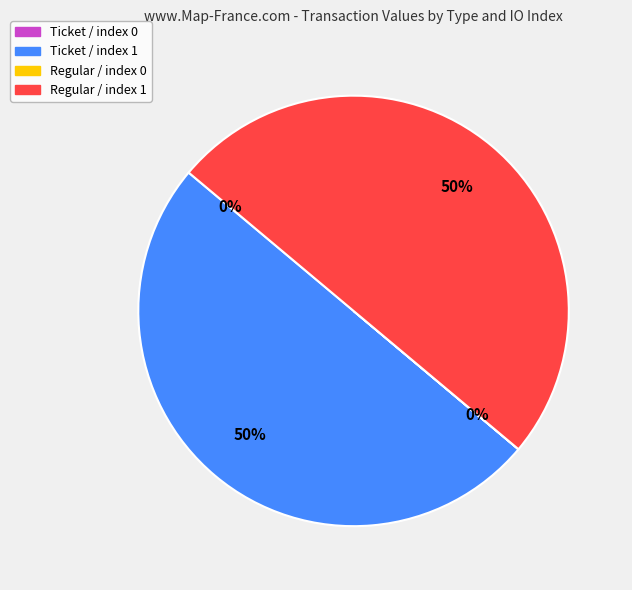

The Regular / index 1 slice represents 50% of the pie. True or false?

True